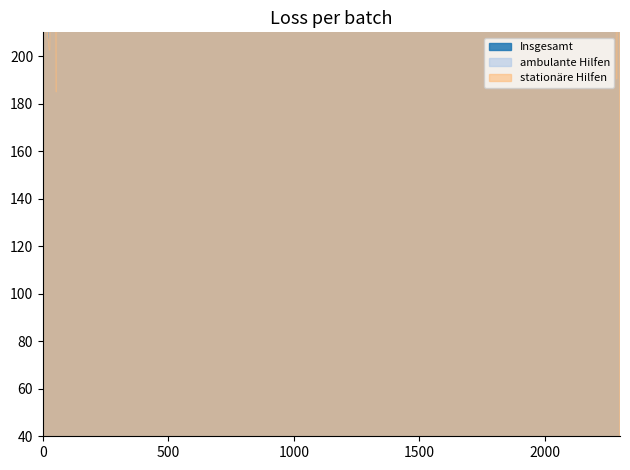

Which series changed the most between 3-6 and 9-12?

Insgesamt